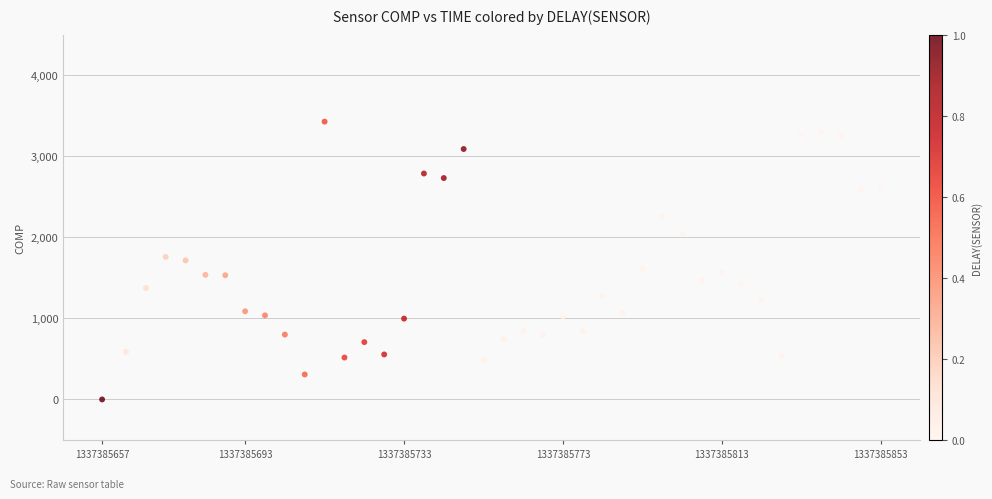

What is the range of Y values (max minus min)?

3427